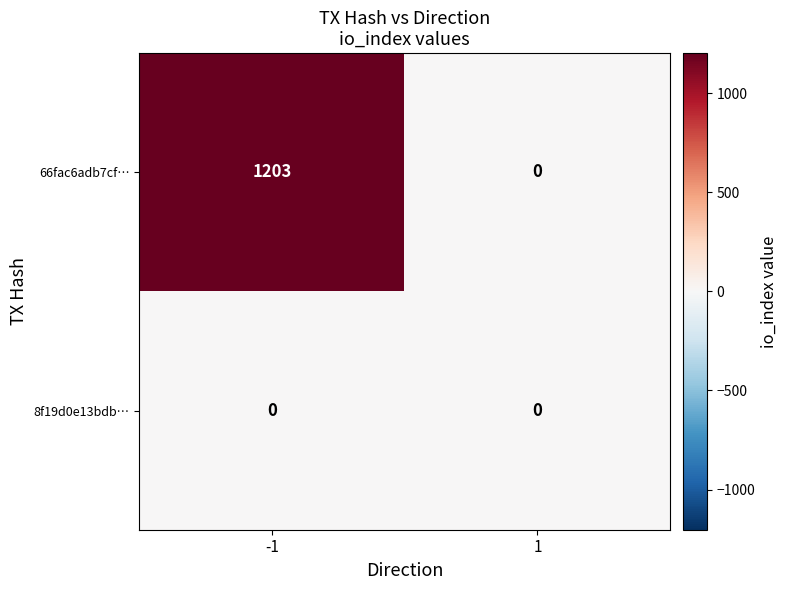

What is the total value across all series at -1?

1203